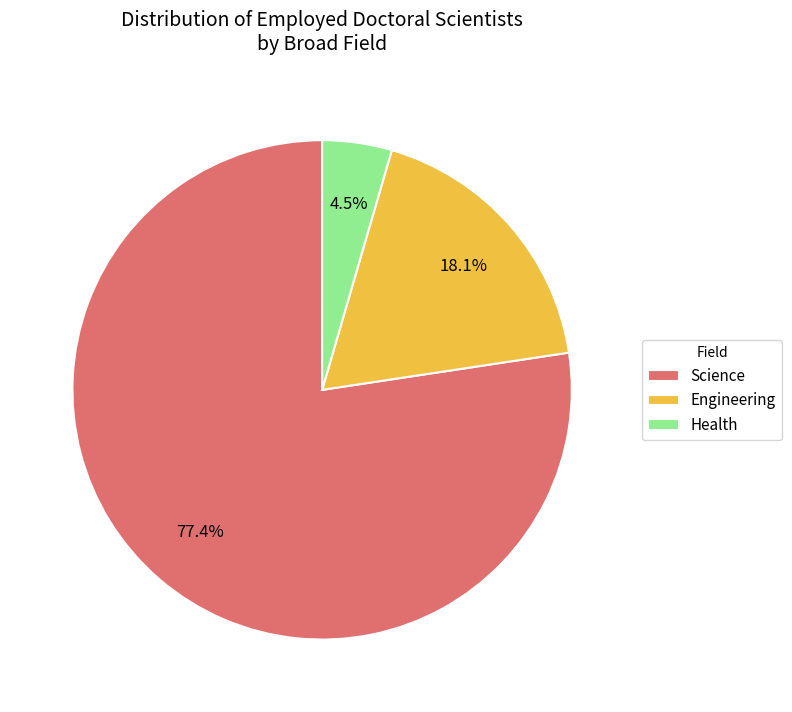

What percentage is the Engineering slice, to the nearest percent?

18%